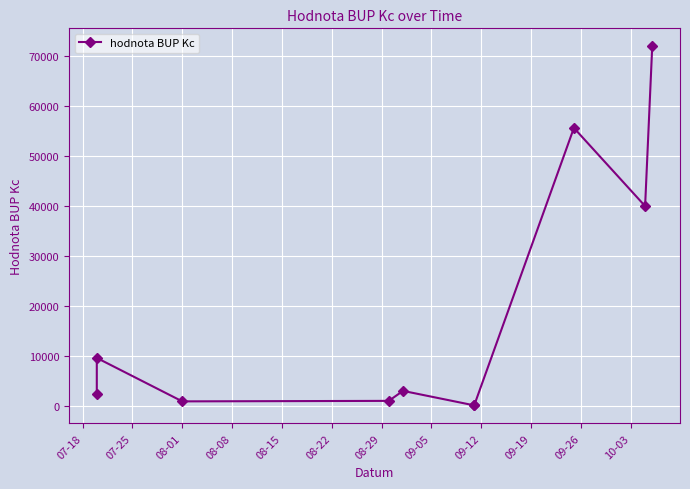

How many values are below 3000?

5